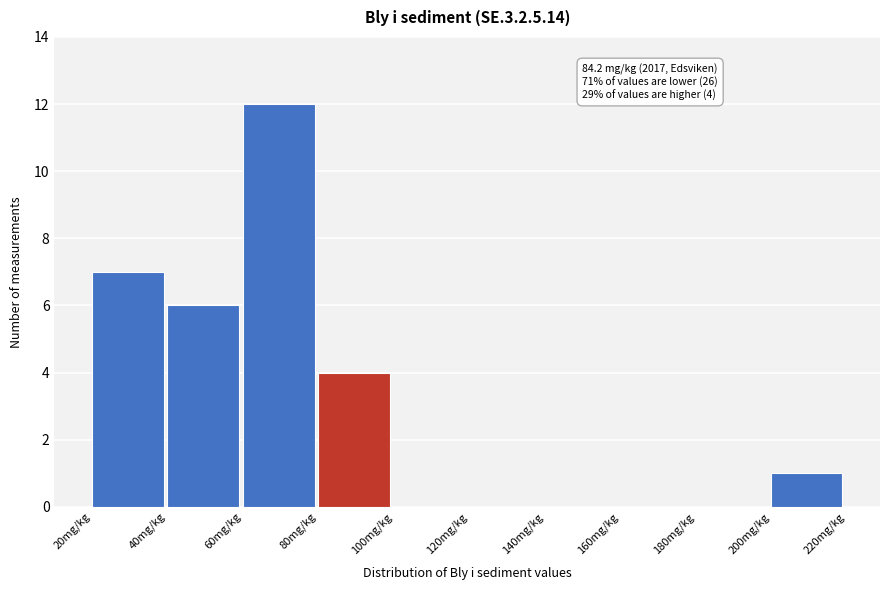

Which range on the x-axis has the tallest bar?

60 to 80